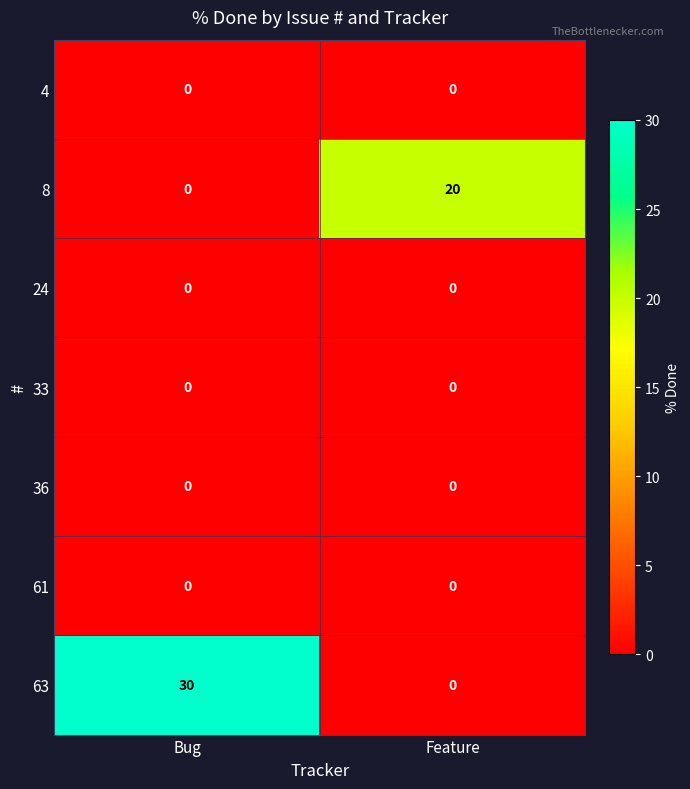

List the labels in order of 8 value, largest first.

Feature, Bug